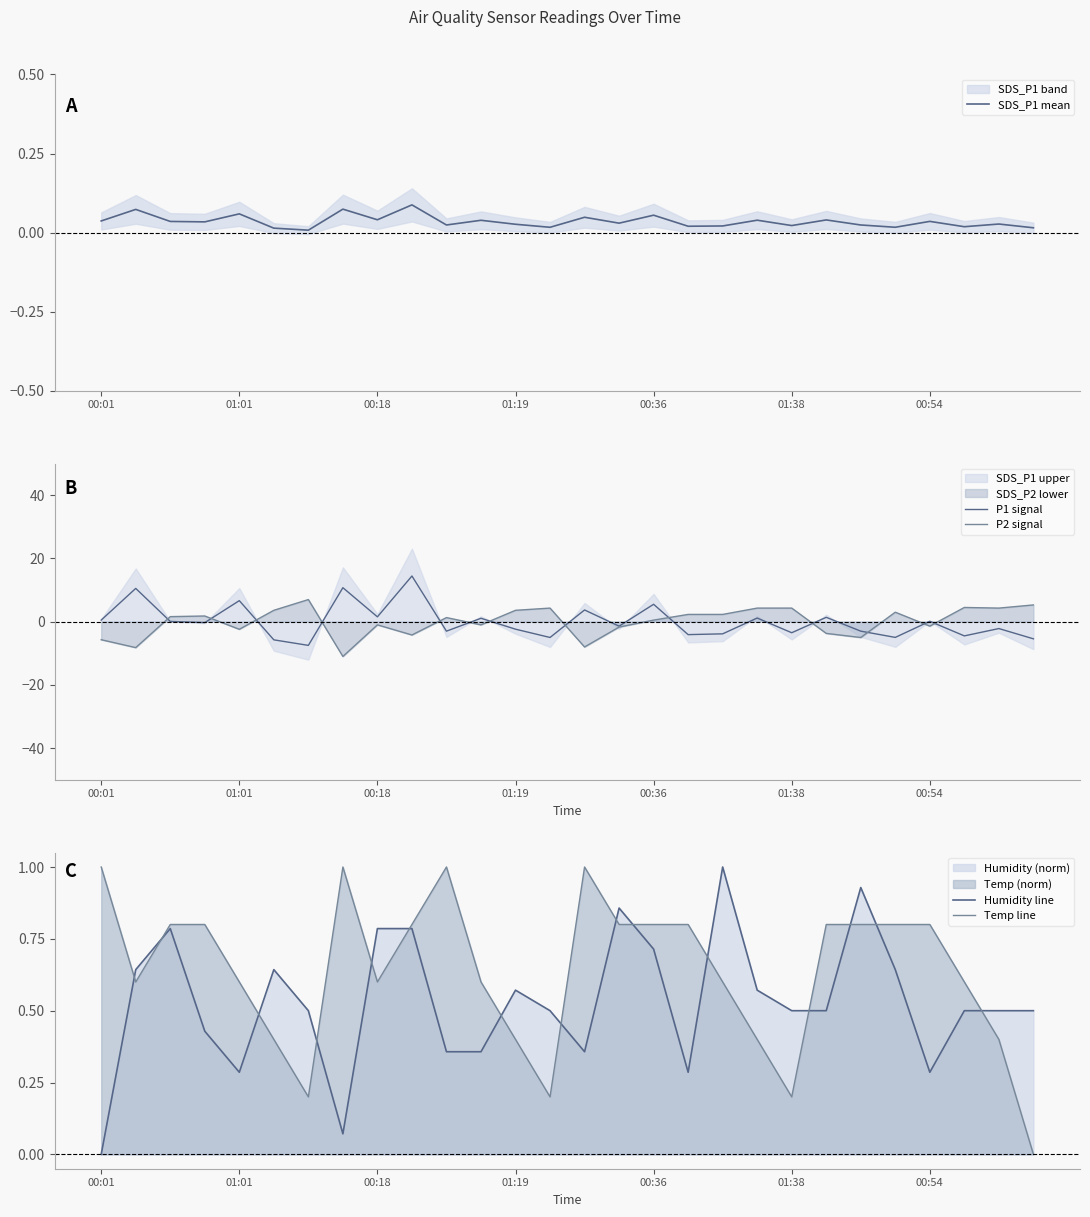

True or false: P2 signal has a value of 4.3 at 01:38.

True